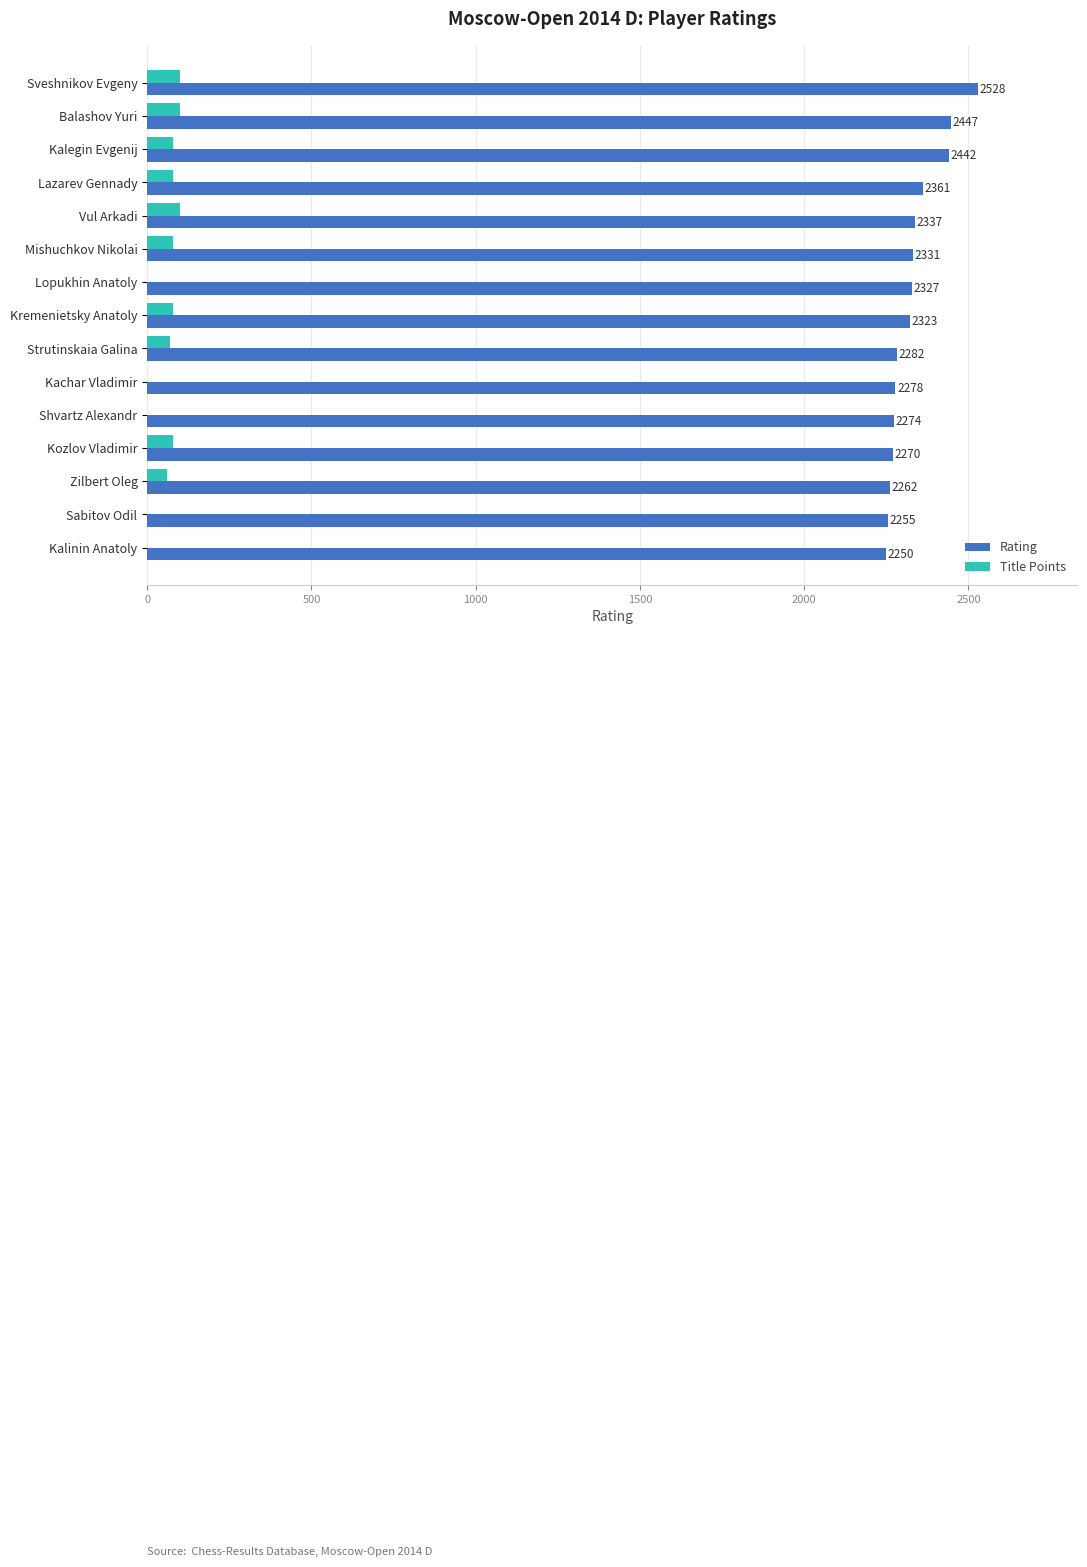

Between Mishuchkov Nikolai and Sabitov Odil, which series saw the biggest shift?

Title Points